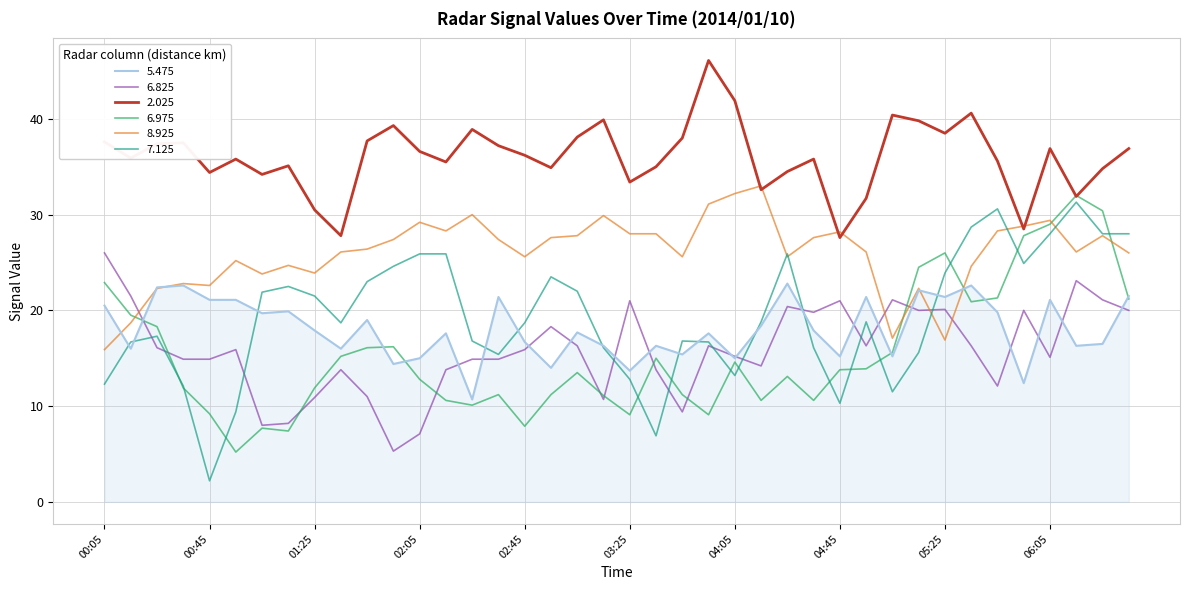

What is the smallest value displayed?

2.2